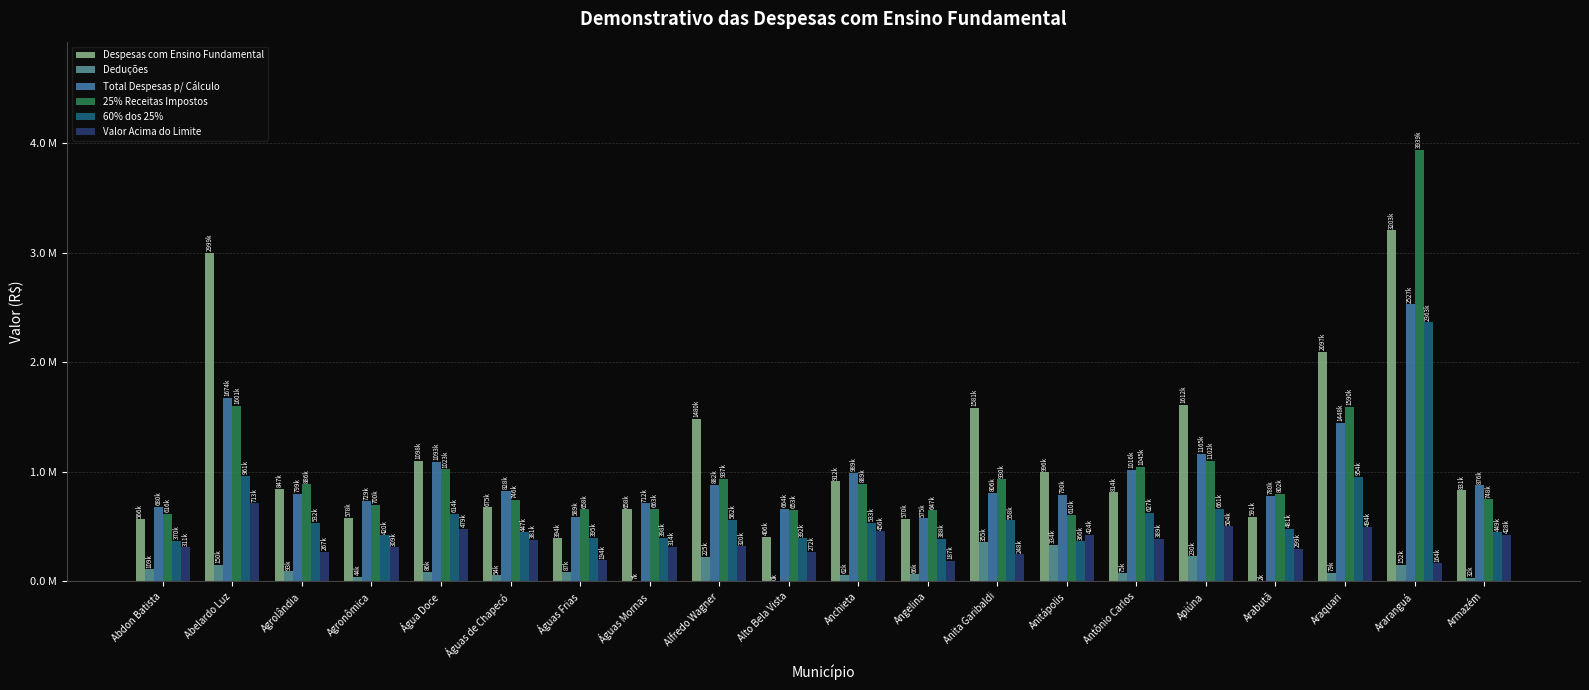

What are all the series names shown in the legend?

Despesas com Ensino Fundamental, Deduções, Total Despesas p/ Cálculo, 25% Receitas Impostos, 60% dos 25%, Valor Acima do Limite